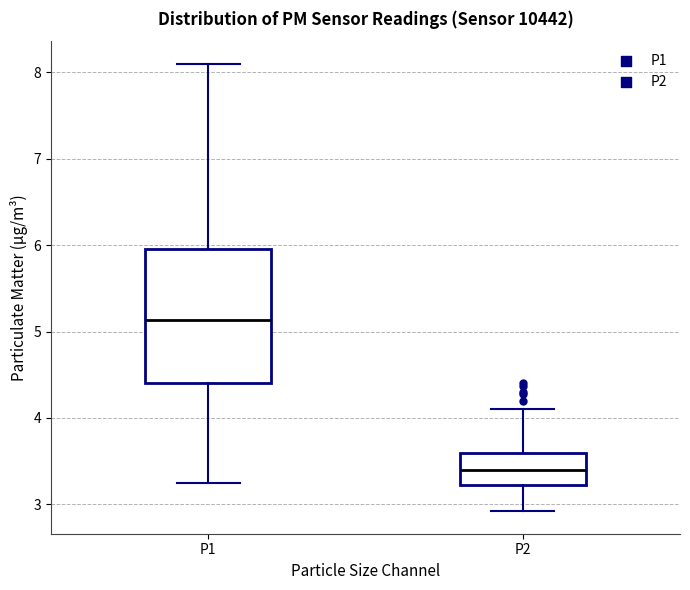

Which box's median line is the lowest?

P2